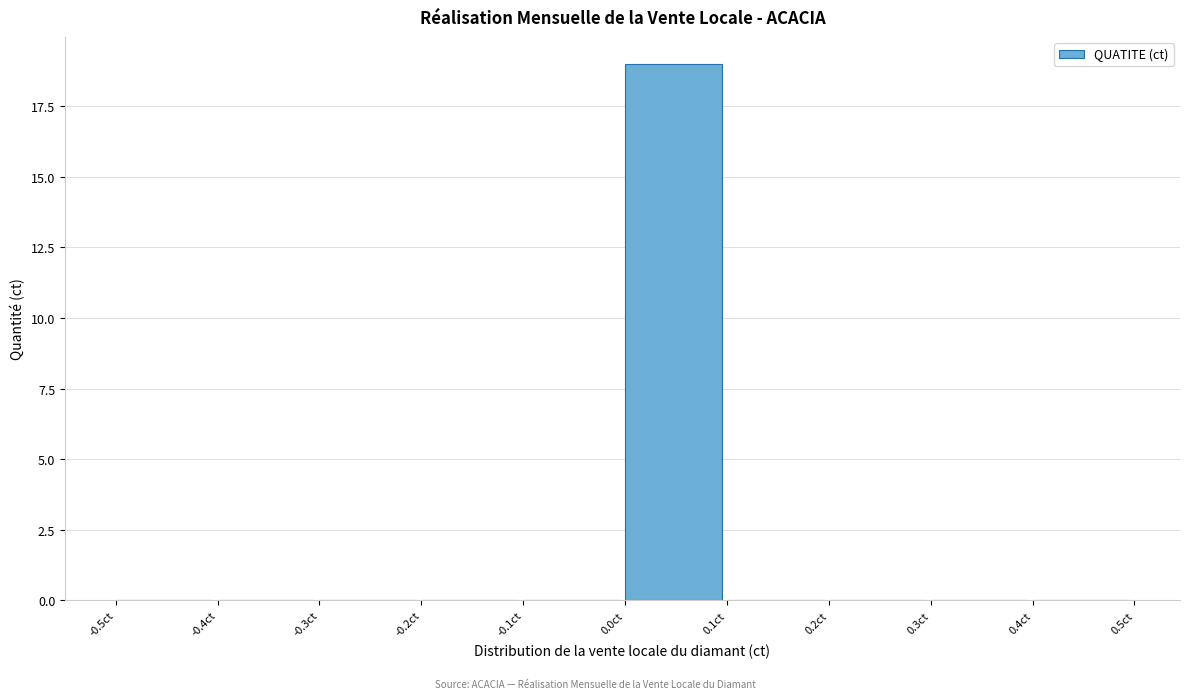

What is the height of the bar covering 0.0 to 0.1 on the x-axis? The values are not printed on the chart, so give them approximately, as read against the axis.

19